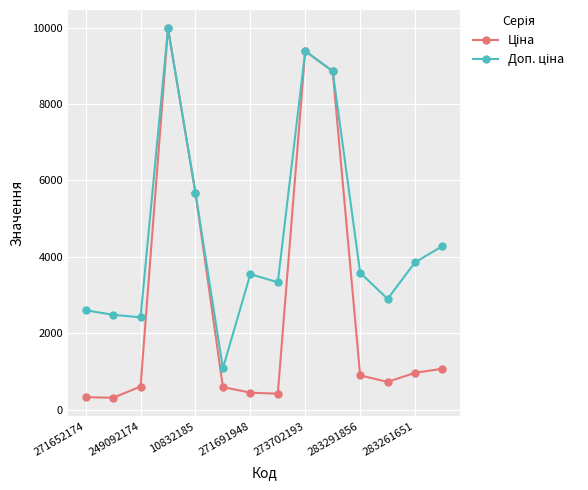

What is the greatest value displayed?

9975.0